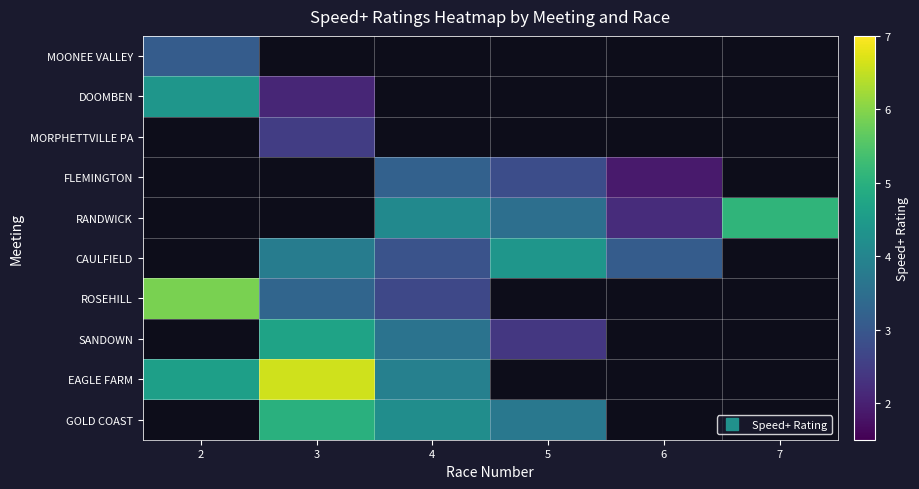

What is the minimum value shown in the chart?

1.9